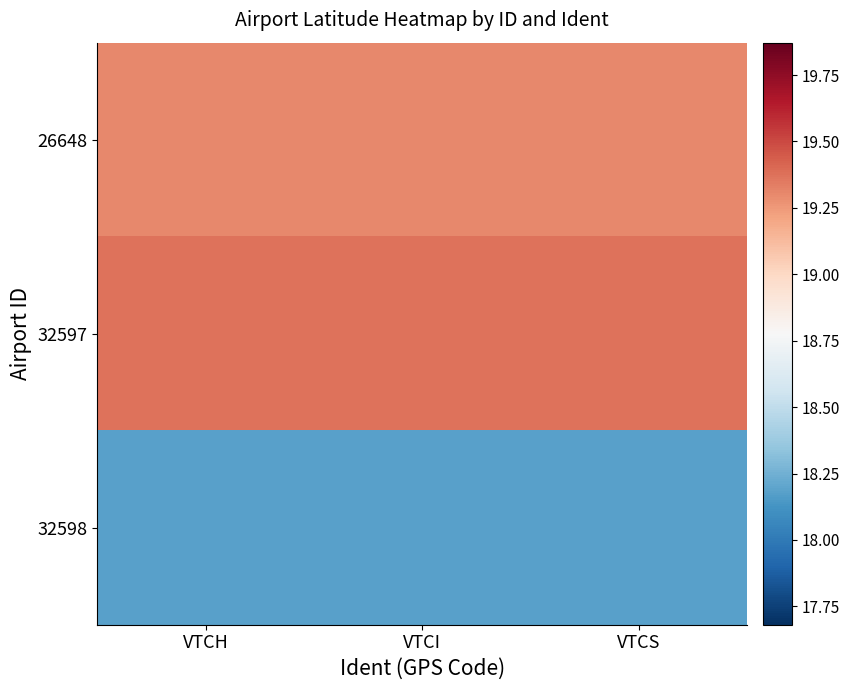

Which category has the highest value across all series?

VTCH